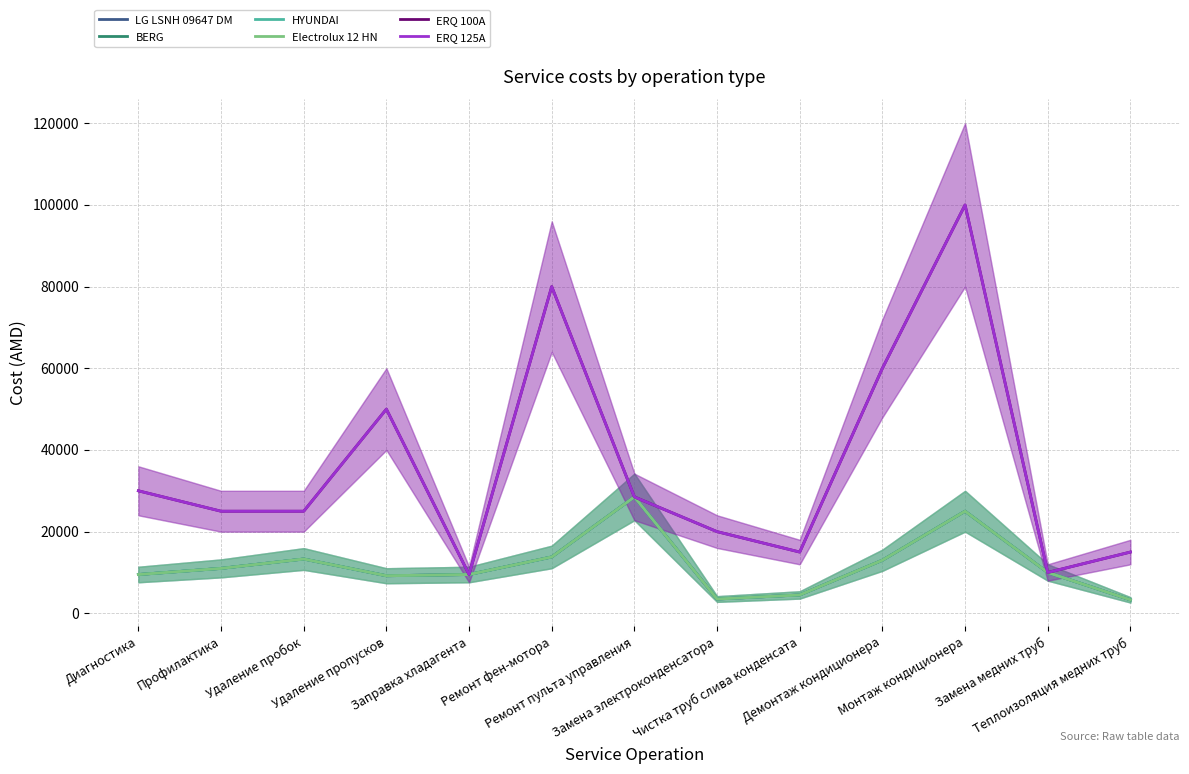

What is the minimum value for LG LSNH 09647 DM?

3300